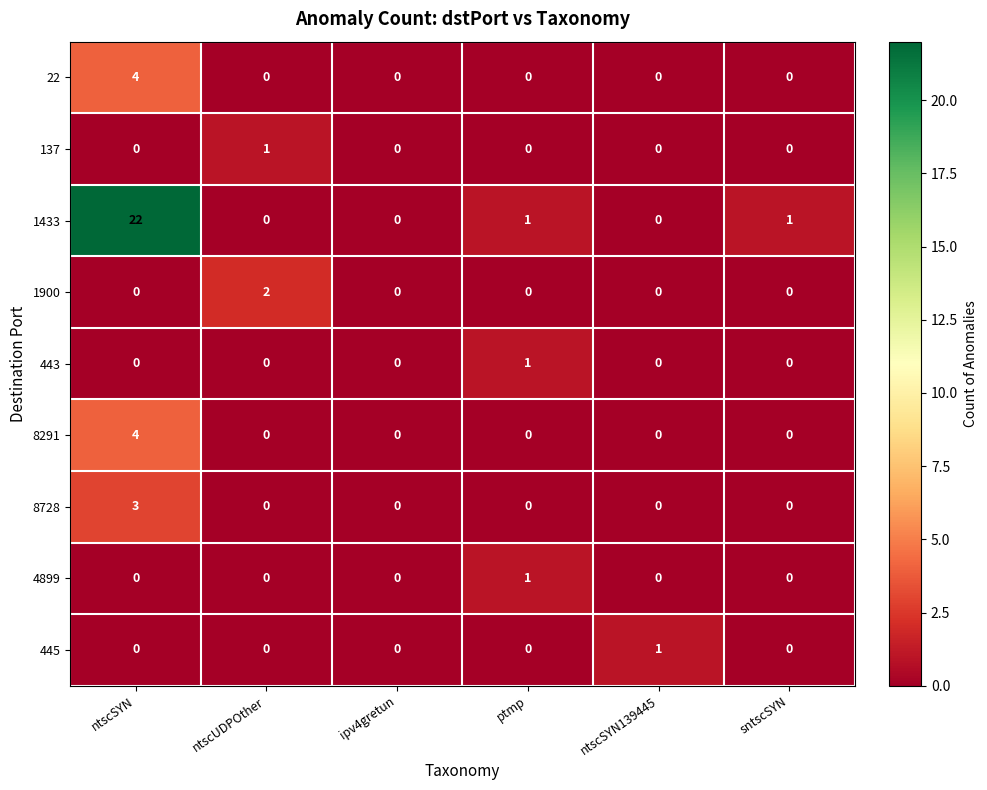

Which series has the largest total across all categories?

1433